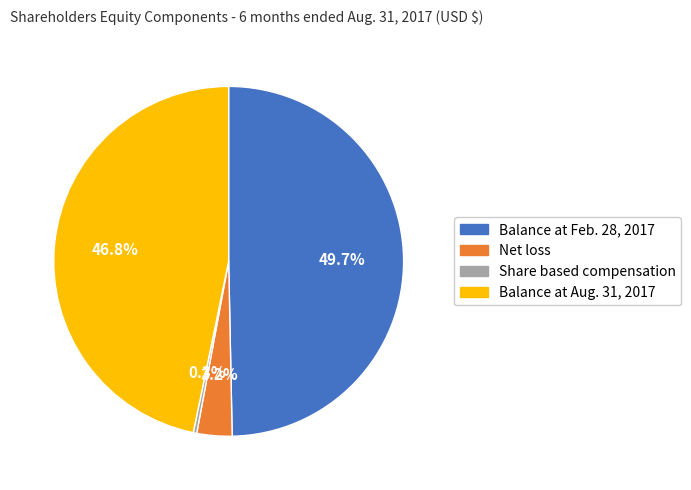

To the nearest percent, what portion does Balance at Feb. 28, 2017 represent?

50%